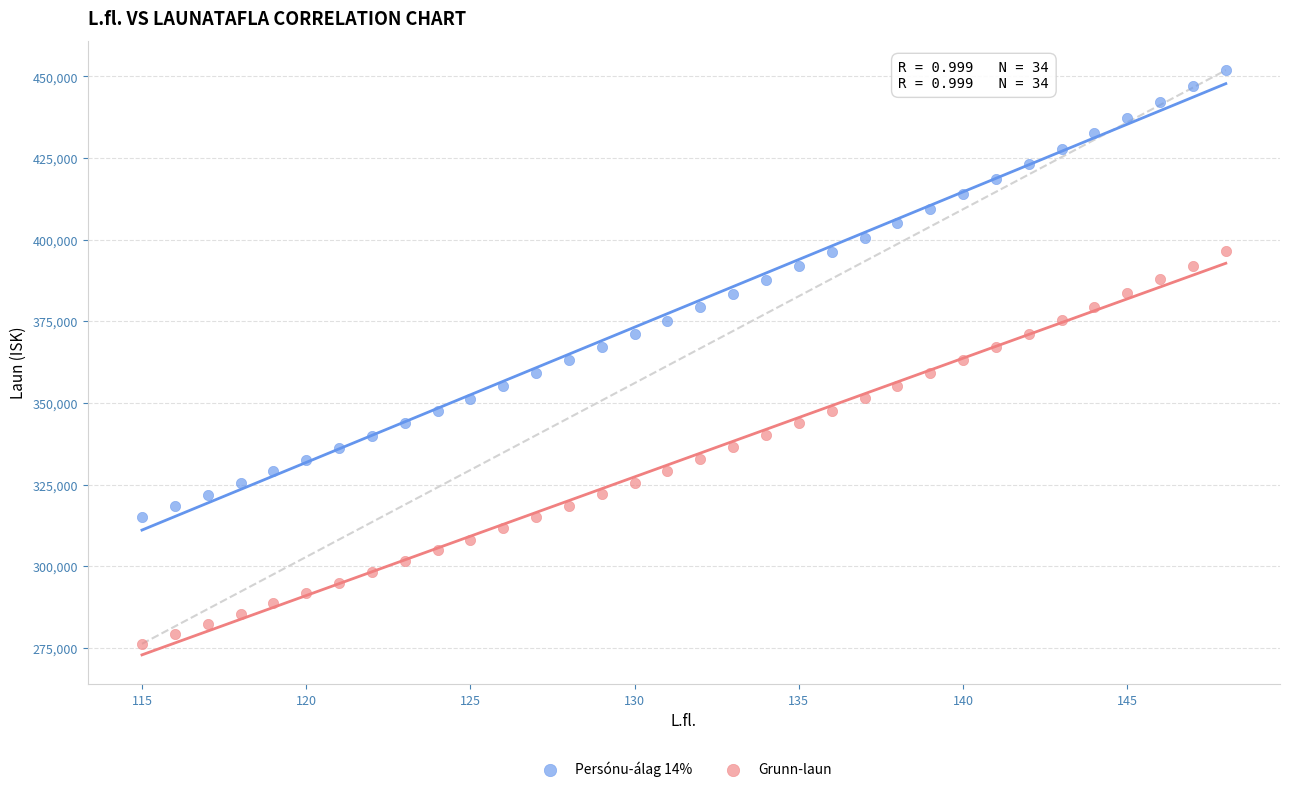

Across all data points, what is the range of X values (max minus min)?

33